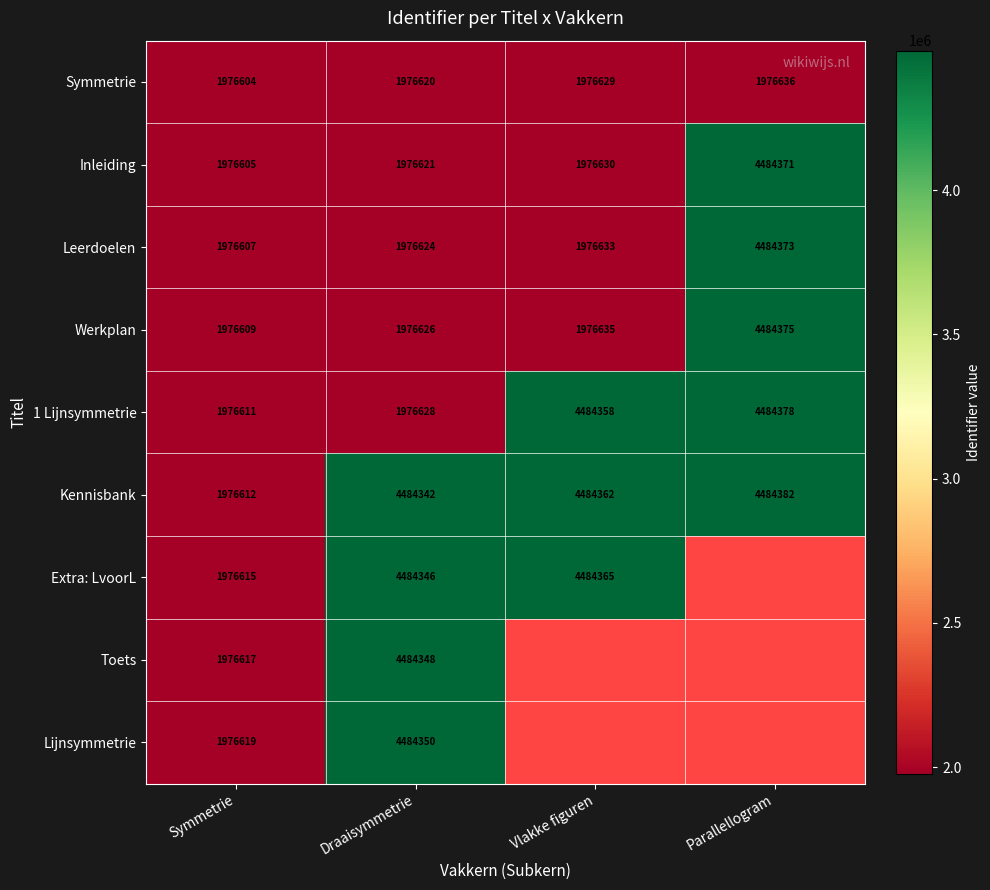

At Draaisymmetrie, list the series in order from largest to smallest.

Lijnsymmetrie, Toets, Extra: LvoorL, Kennisbank, 1 Lijnsymmetrie, Werkplan, Leerdoelen, Inleiding, Symmetrie